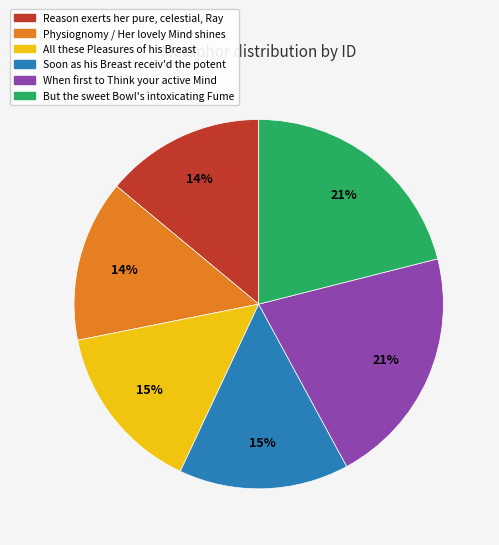

Is the sum of All these Pleasures of his Breast and Soon as his Breast receiv'd the potent greater than half?

No